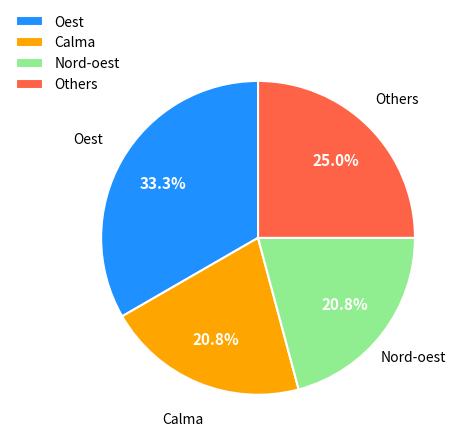

What percentage is the Nord-oest slice, to the nearest percent?

21%